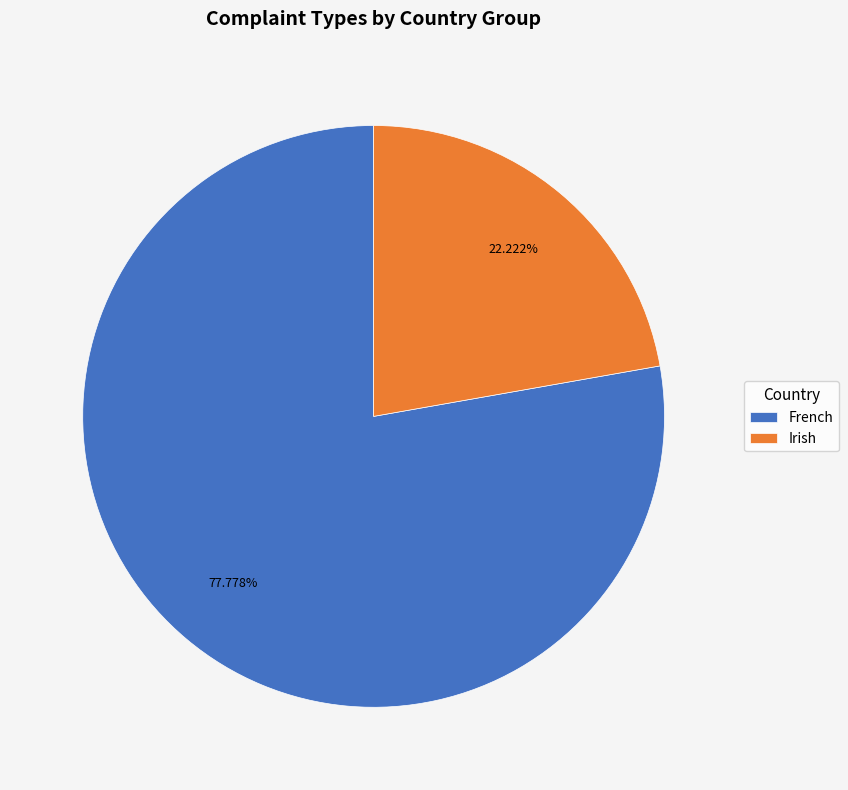

Rank the categories by value from highest to lowest.

French, Irish